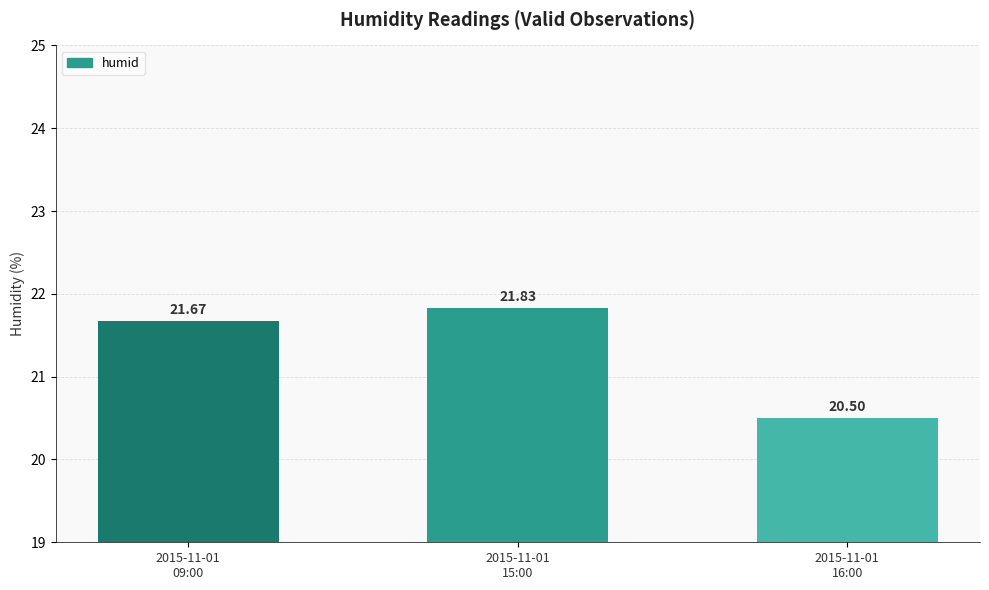

What is the label of the 2nd bar from the left?

2015-11-01
15:00